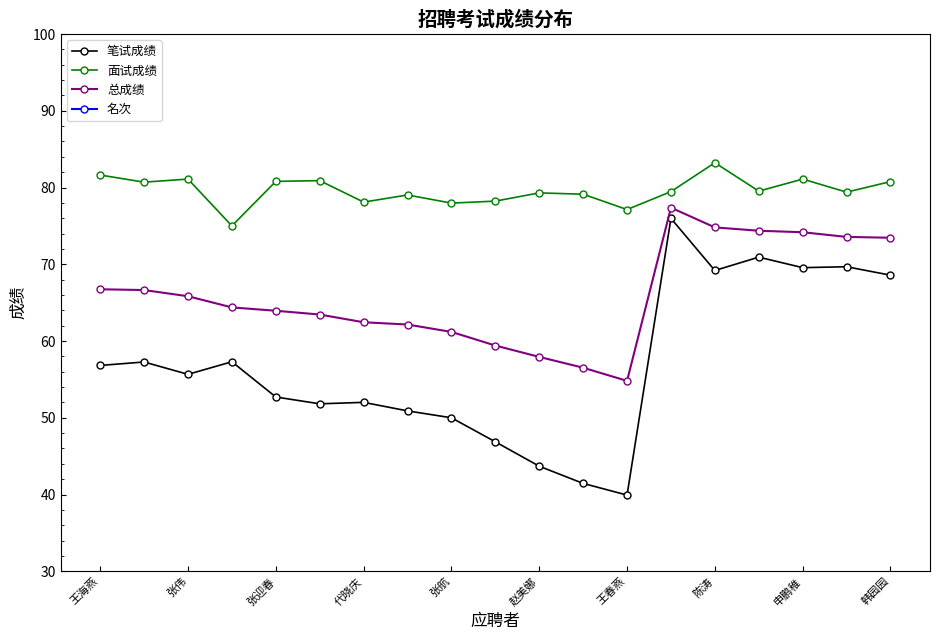

Where is the first local minimum for 笔试成绩?

张伟